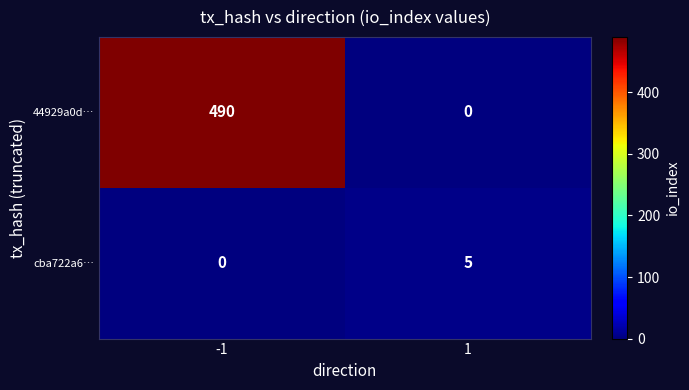

Which series changed the most between -1 and 1?

44929a0d…